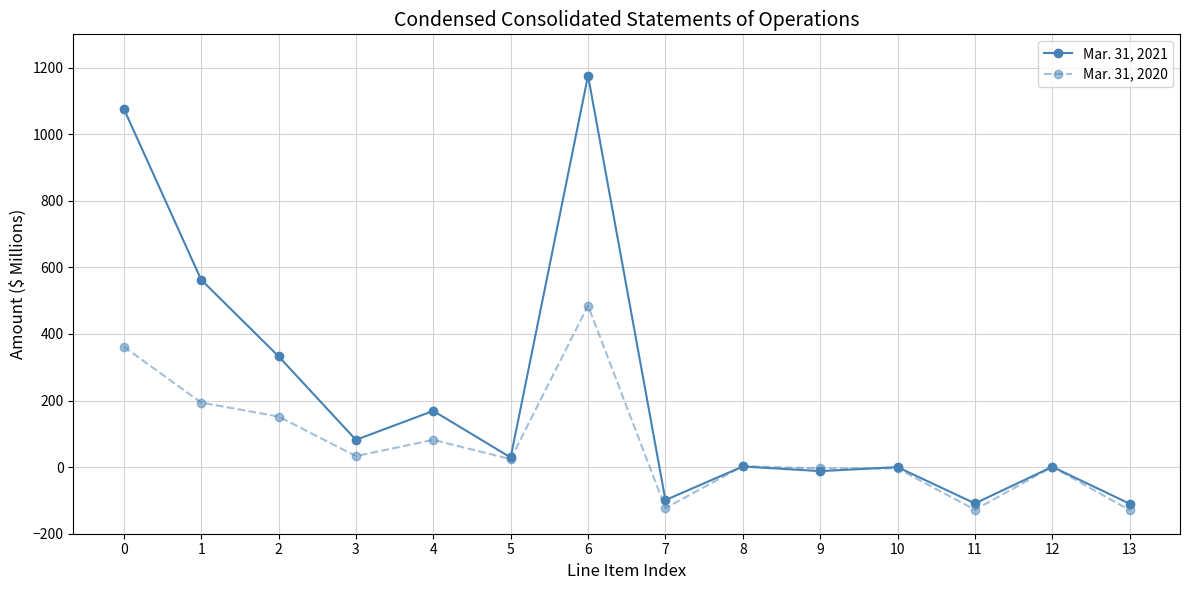

What is the smallest value displayed?

-129